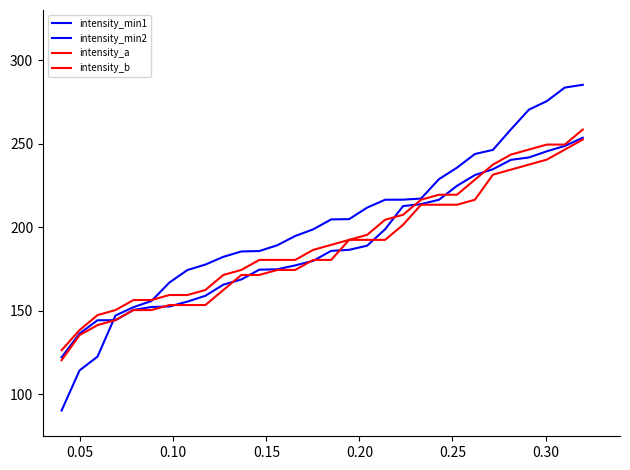

How many intersections are there between intensity_min2 and intensity_b?

1